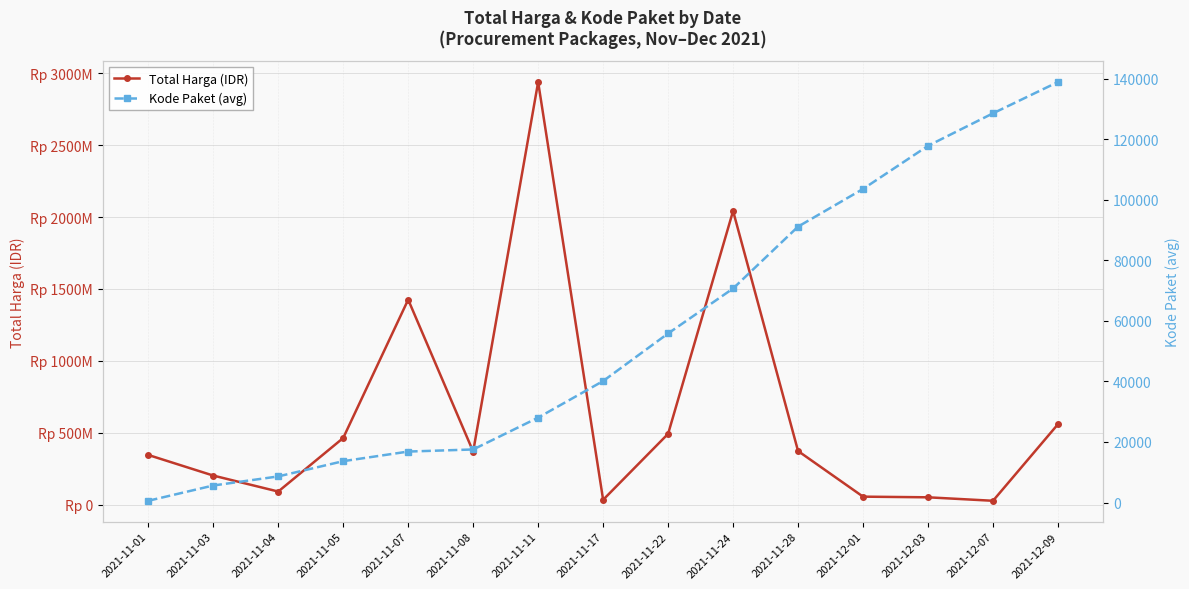

Rank the series by their maximum value, from lowest to highest.

Kode Paket (avg), Total Harga (IDR)